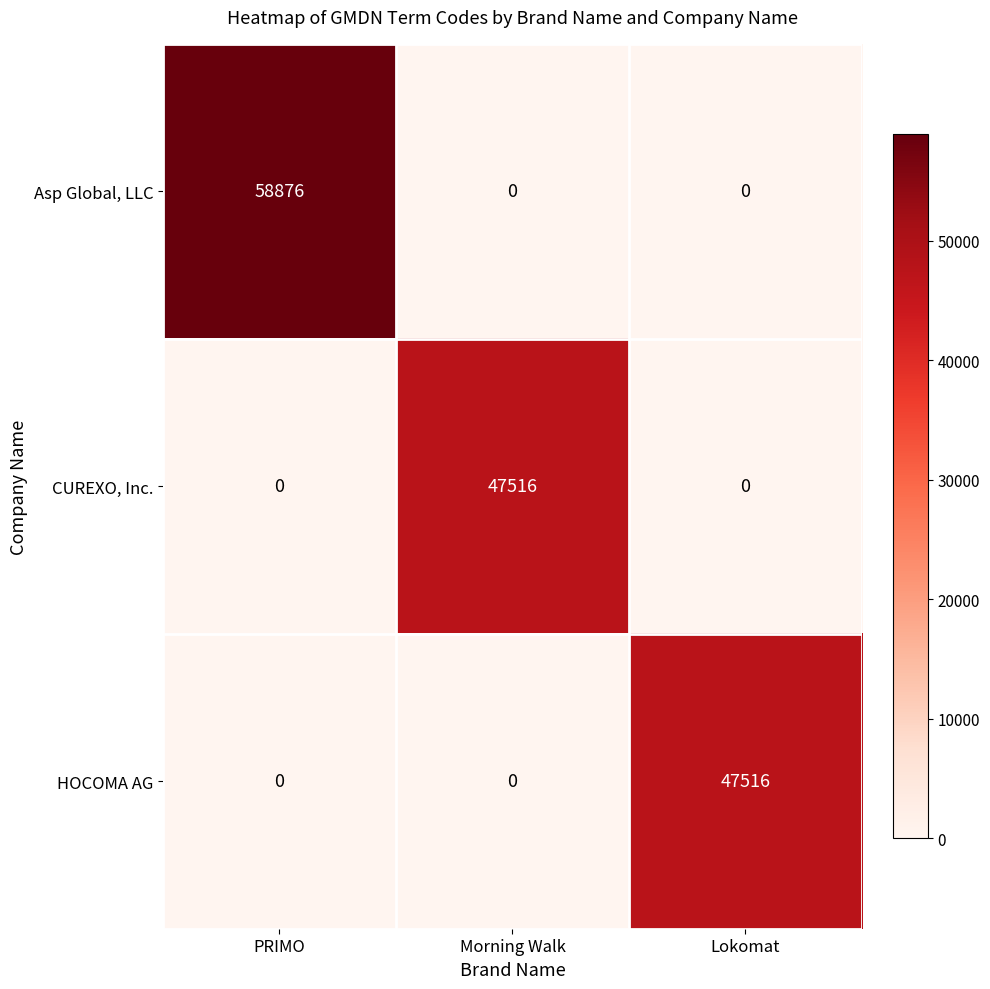

Reading right to left, what are all the values shown in this chart?

Asp Global, LLC: 0	0	58876
CUREXO, Inc.: 0	47516	0
HOCOMA AG: 47516	0	0